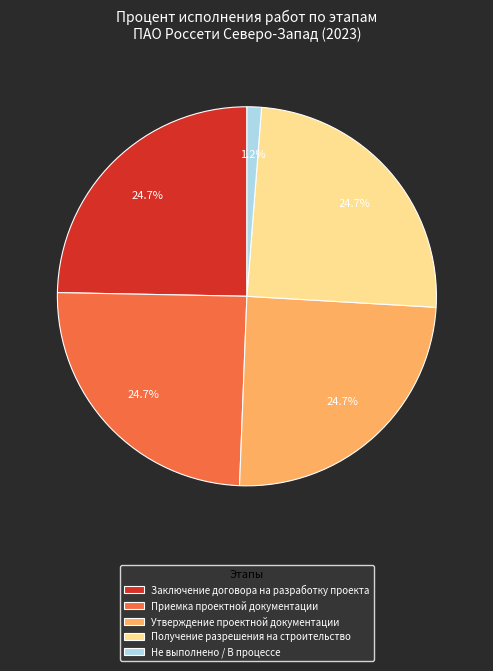

Between Приемка проектной документации and Не выполнено / В процессе, which is larger?

Приемка проектной документации